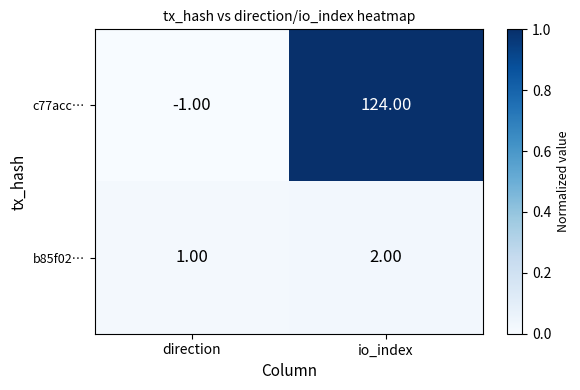

Is the value of b85f02… at direction greater than the value of c77acc… at direction?

Yes